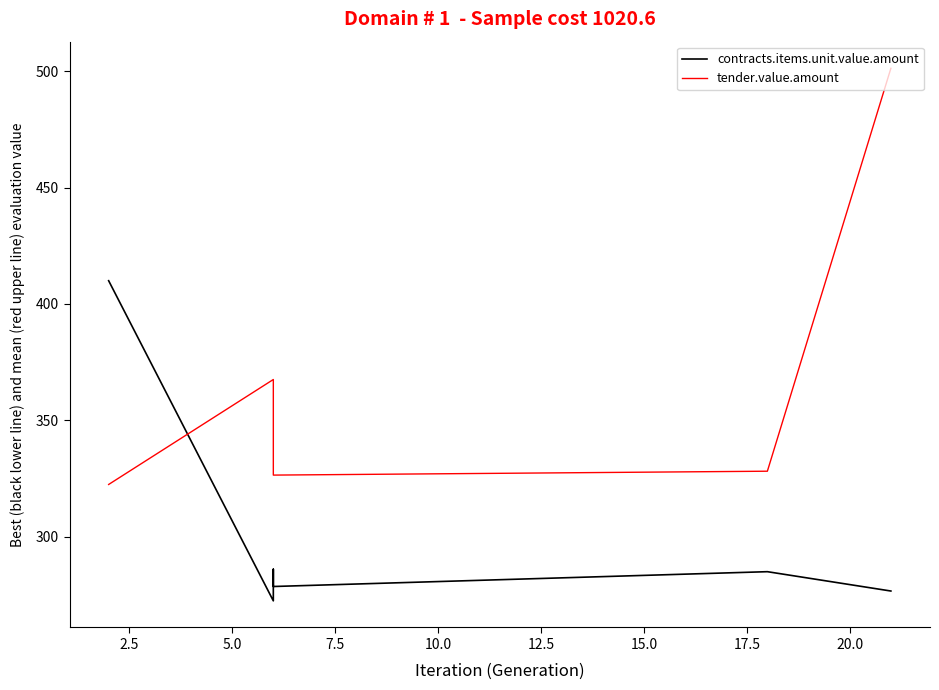

How many distinct data groups are displayed?

2